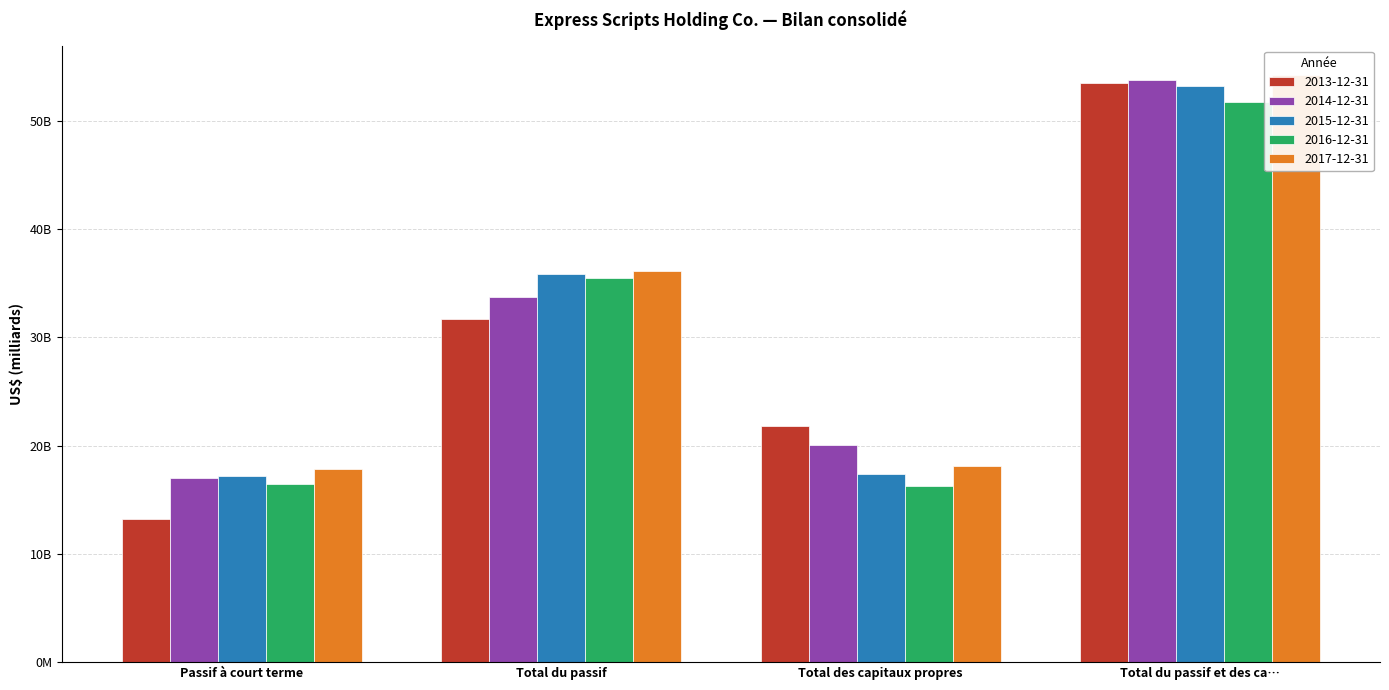

What is the highest value of the 2016-12-31 series?

51.7